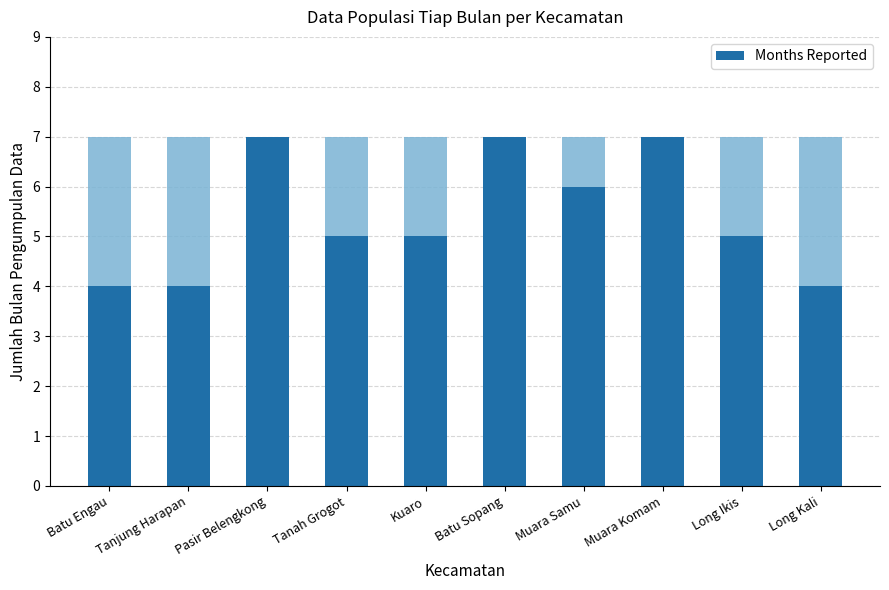

The value at Tanjung Harapan is 4. True or false?

True